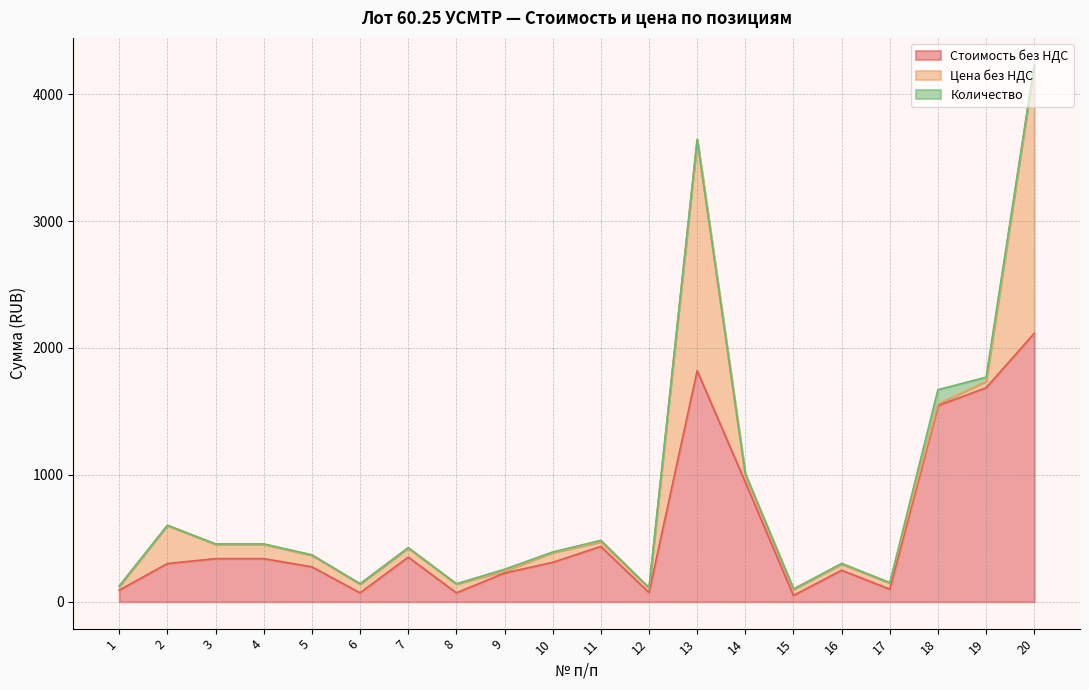

What is the highest value of the Стоимость без НДС series?

2115.6